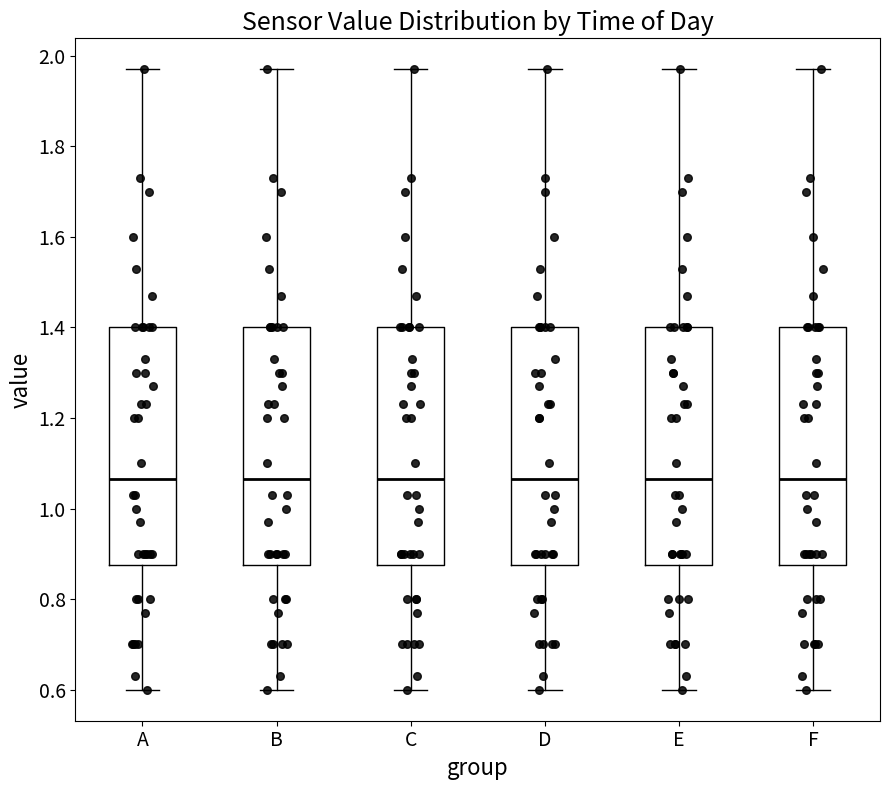

Where does the lower whisker of the box for C end on the y-axis? The values are not printed on the chart, so give them approximately, as read against the axis.

0.60